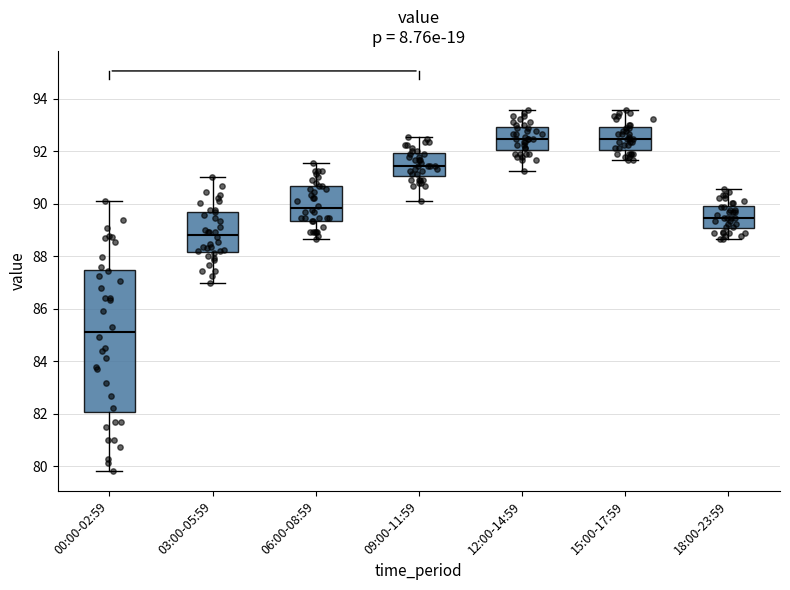

Reading left to right, transcribe this box plot: for each box, give where its median line is, the range the box spans, and where its two whiskers end, as read against the y-axis. The values are not printed on the chart, so give them approximately, as read against the axis.

00:00-02:59: median 85.2, box 82.0 to 87.4, whiskers 79.8 to 90.2
03:00-05:59: median 88.8, box 88.2 to 89.6, whiskers 87.0 to 91.0
06:00-08:59: median 89.8, box 89.4 to 90.6, whiskers 88.6 to 91.6
09:00-11:59: median 91.4, box 91.0 to 92.0, whiskers 90.2 to 92.6
12:00-14:59: median 92.4, box 92.0 to 93.0, whiskers 91.2 to 93.6
15:00-17:59: median 92.4, box 92.0 to 93.0, whiskers 91.6 to 93.6
18:00-23:59: median 89.4, box 89.0 to 90.0, whiskers 88.6 to 90.6